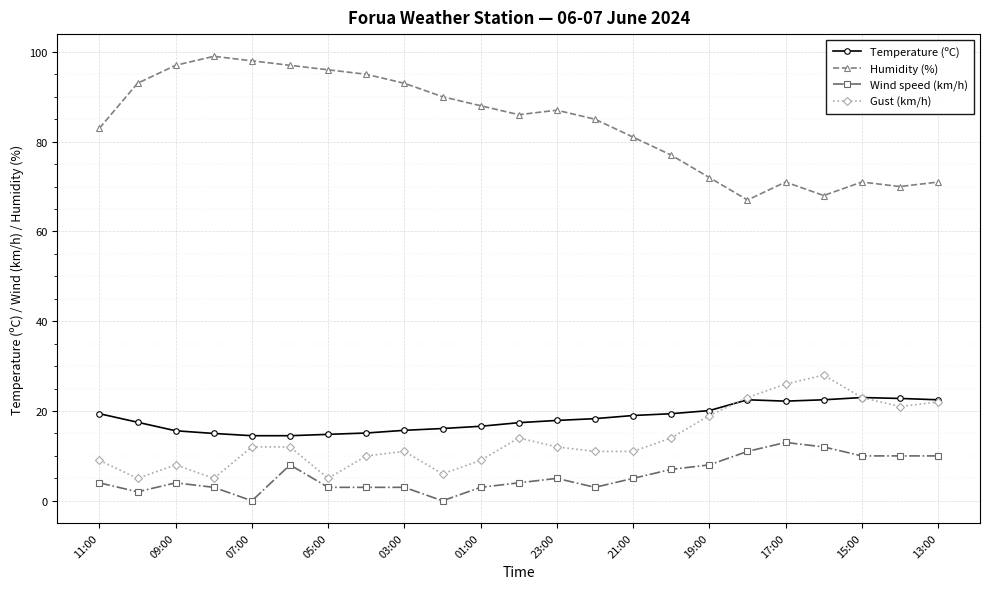

True or false: Humidity (%) has more than 2 interior local peaks.

True